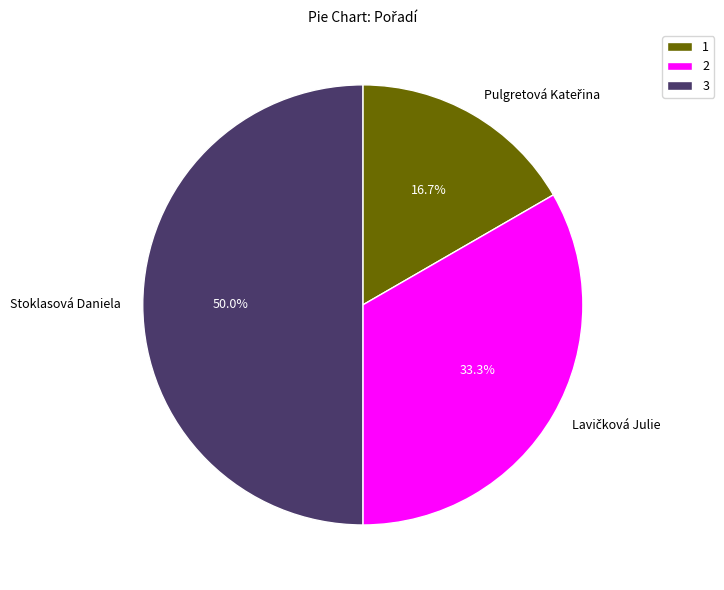

Combined, what portion of the pie is Pulgretová Kateřina and Lavičková Julie?

50.0%